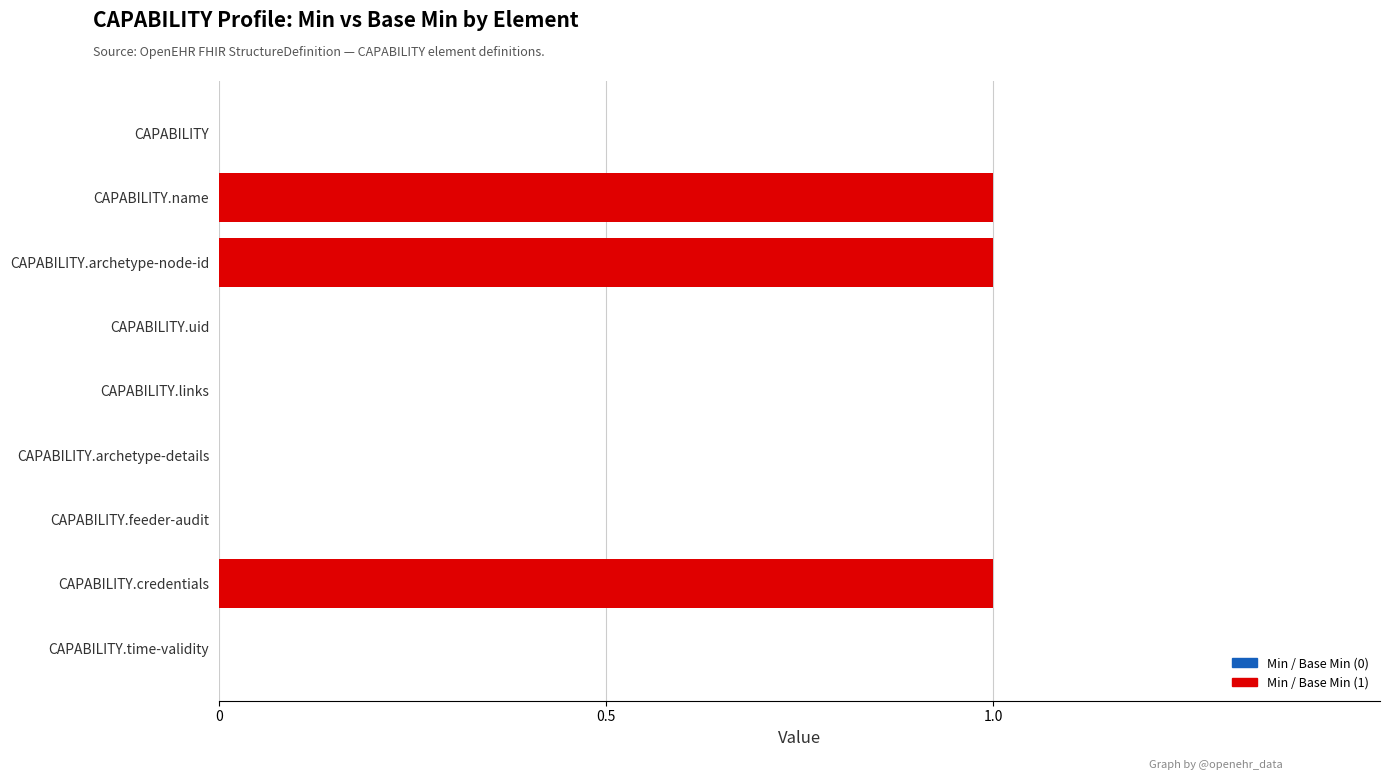

How many data points does each series have?

9